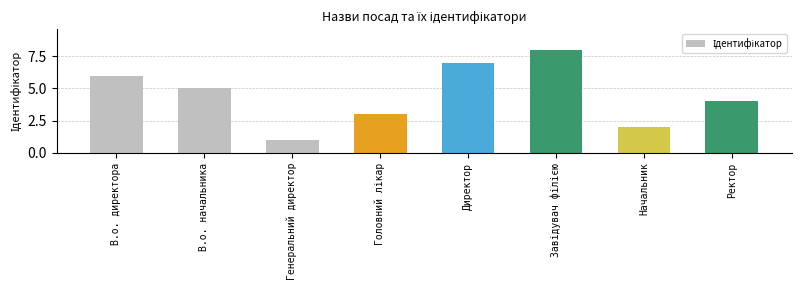

What is the label of the 4th bar from the right?

Директор